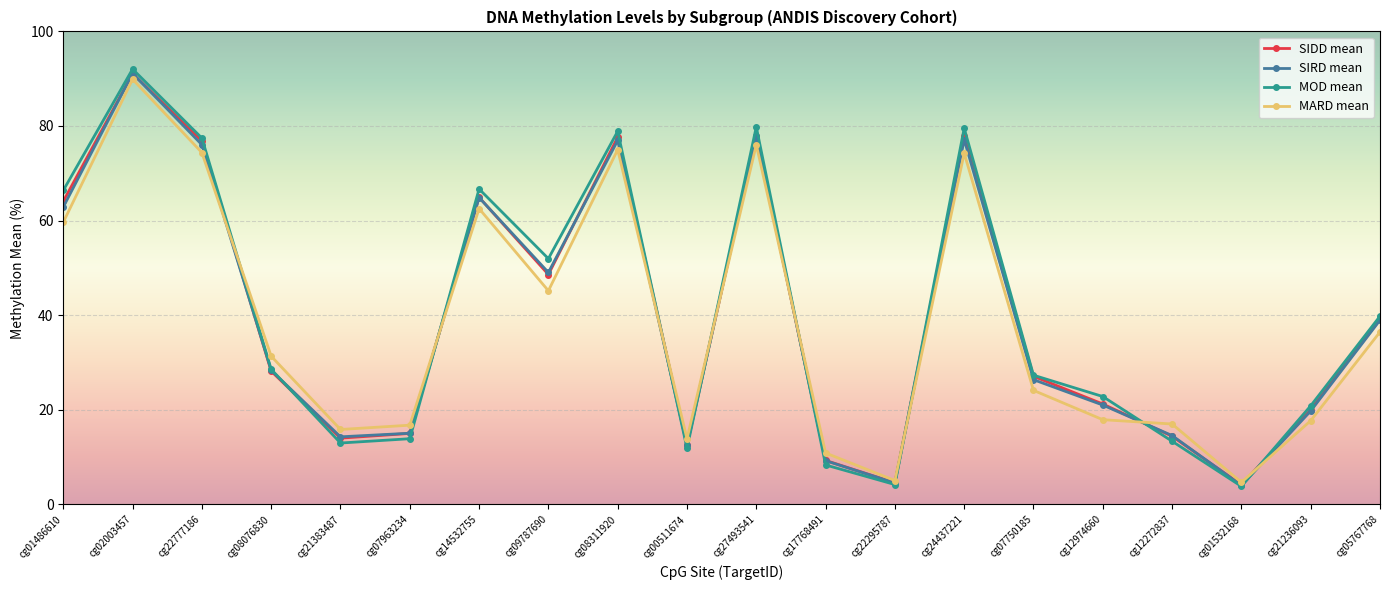

How many times do SIRD mean and MARD mean cross each other?

8